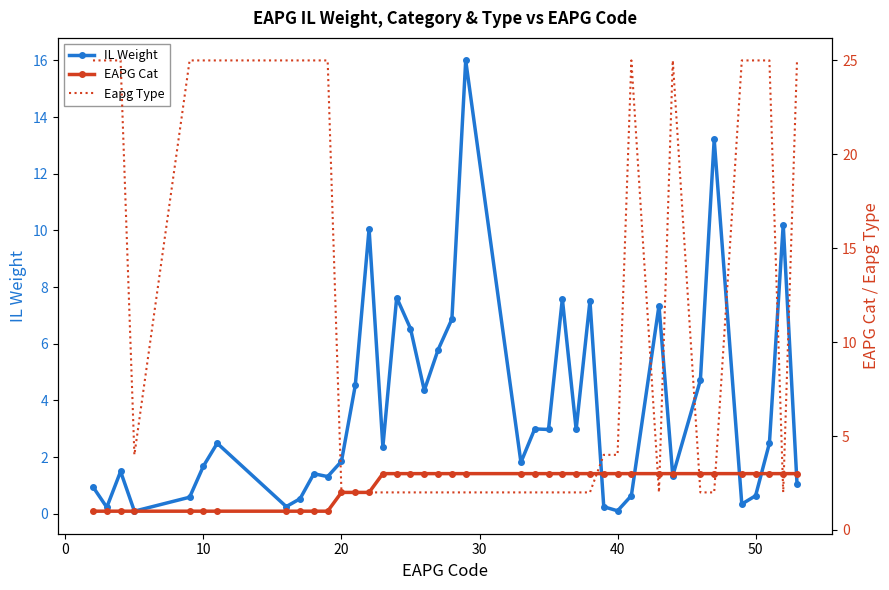

Is it true that IL Weight equals 1.7 at 10?

True